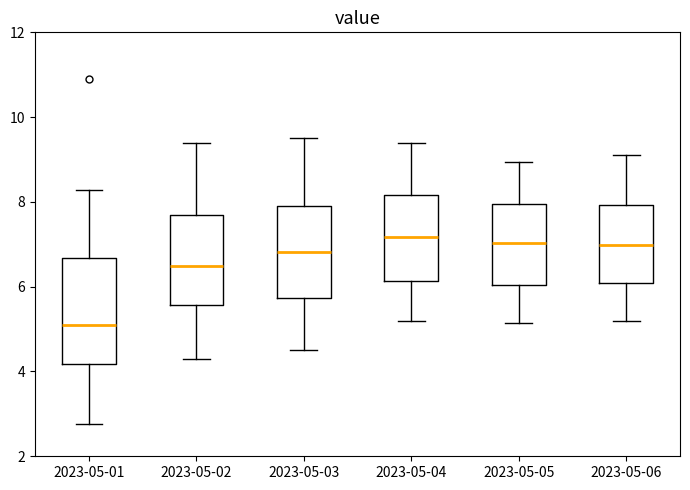

Where does the median line of the box for 2023-05-02 sit on the y-axis? The values are not printed on the chart, so give them approximately, as read against the axis.

6.4